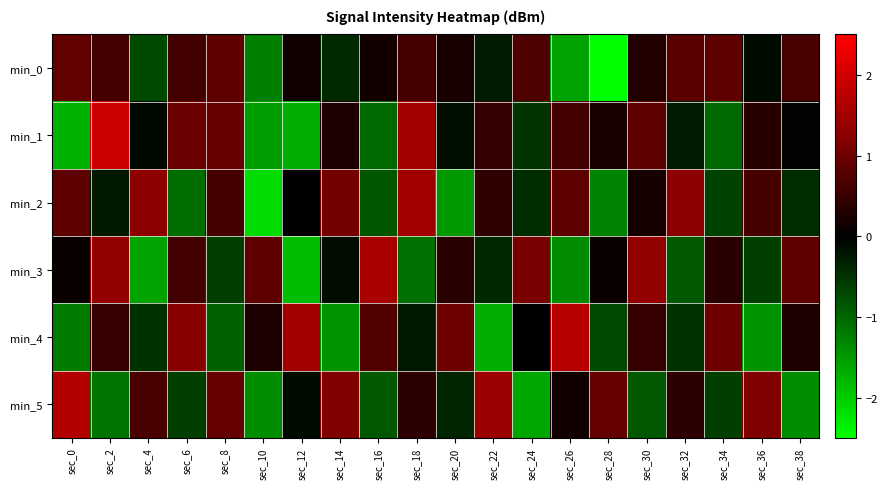

How many series are shown in this chart?

6